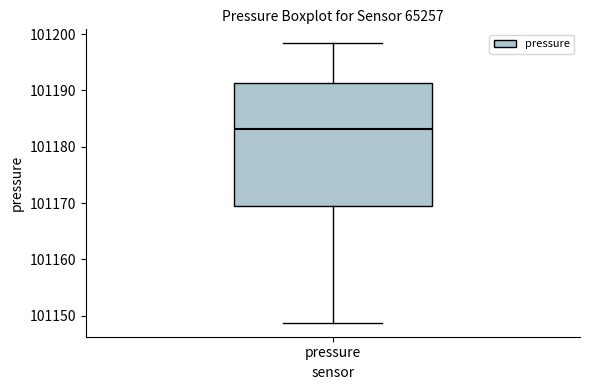

Transcribe this box plot: give where the median line is, the range the box spans, and where the two whiskers end, as read against the y-axis. The values are not printed on the chart, so give them approximately, as read against the axis.

median 101183, box 101170 to 101191, whiskers 101149 to 101198